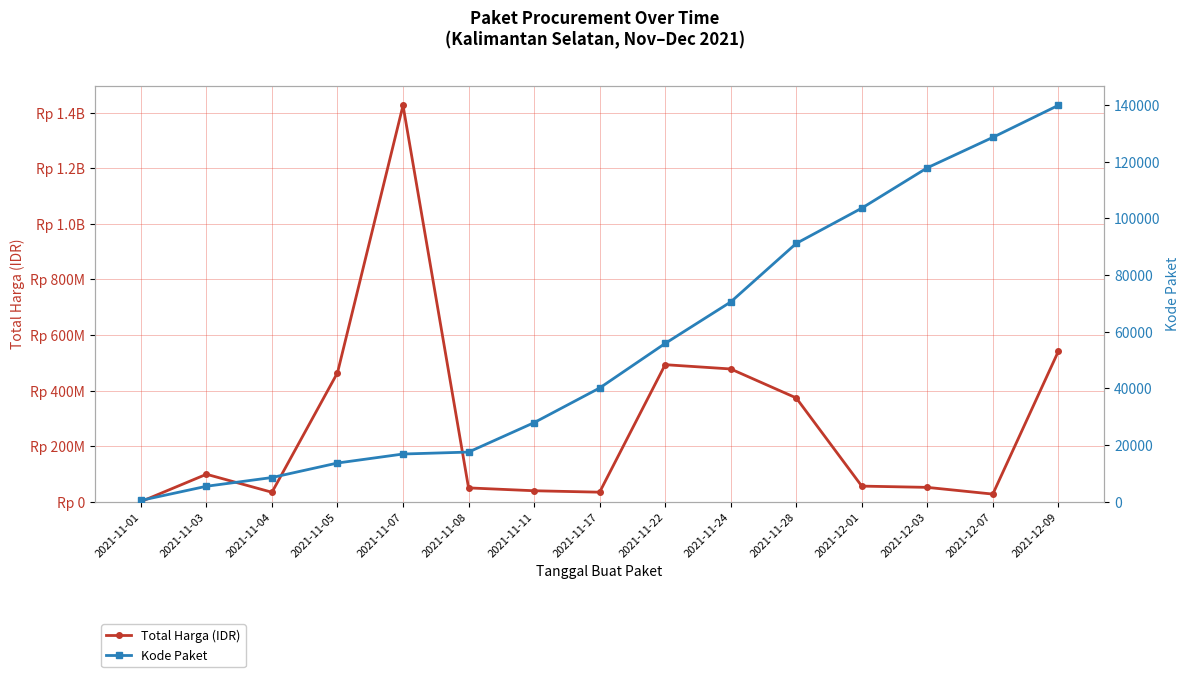

Which category has the highest value across all series?

2021-11-07